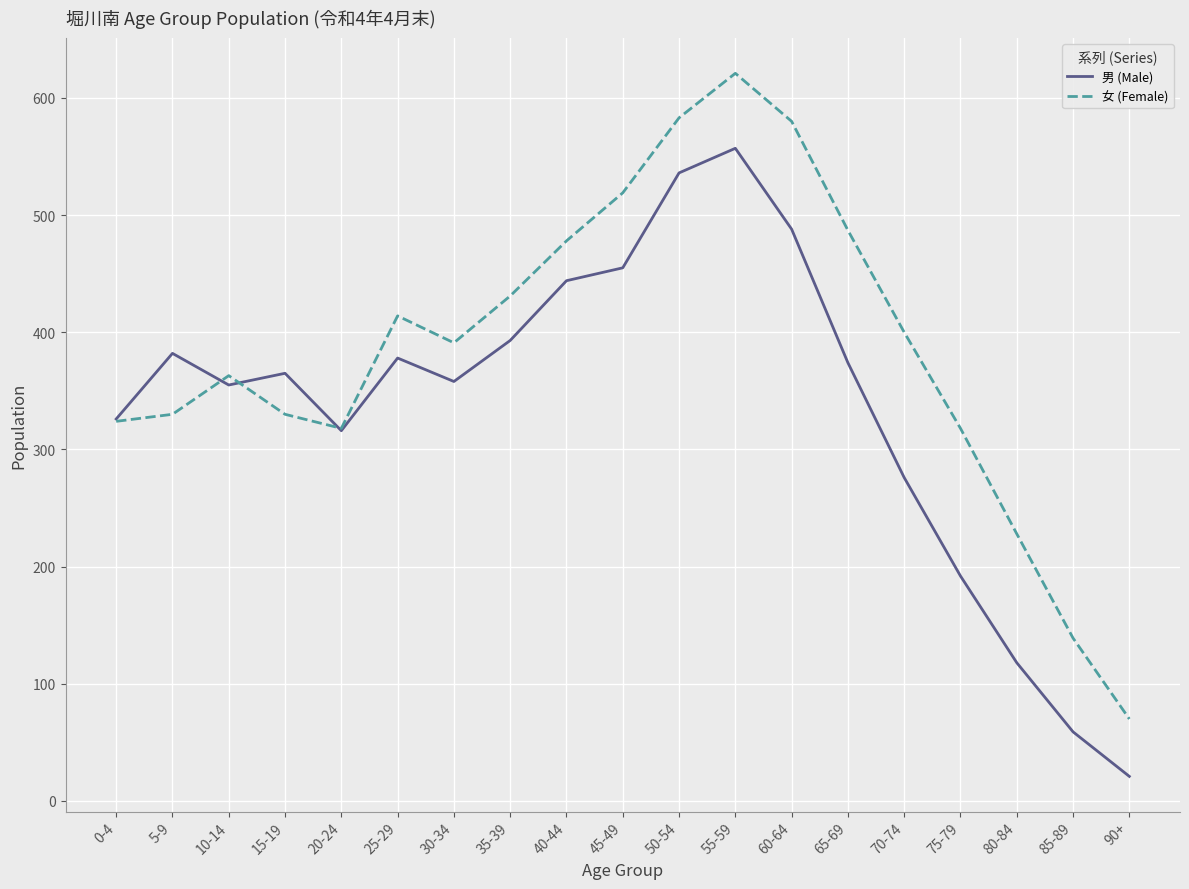

Where is 男 (Male) nearest to the value 289?

70-74